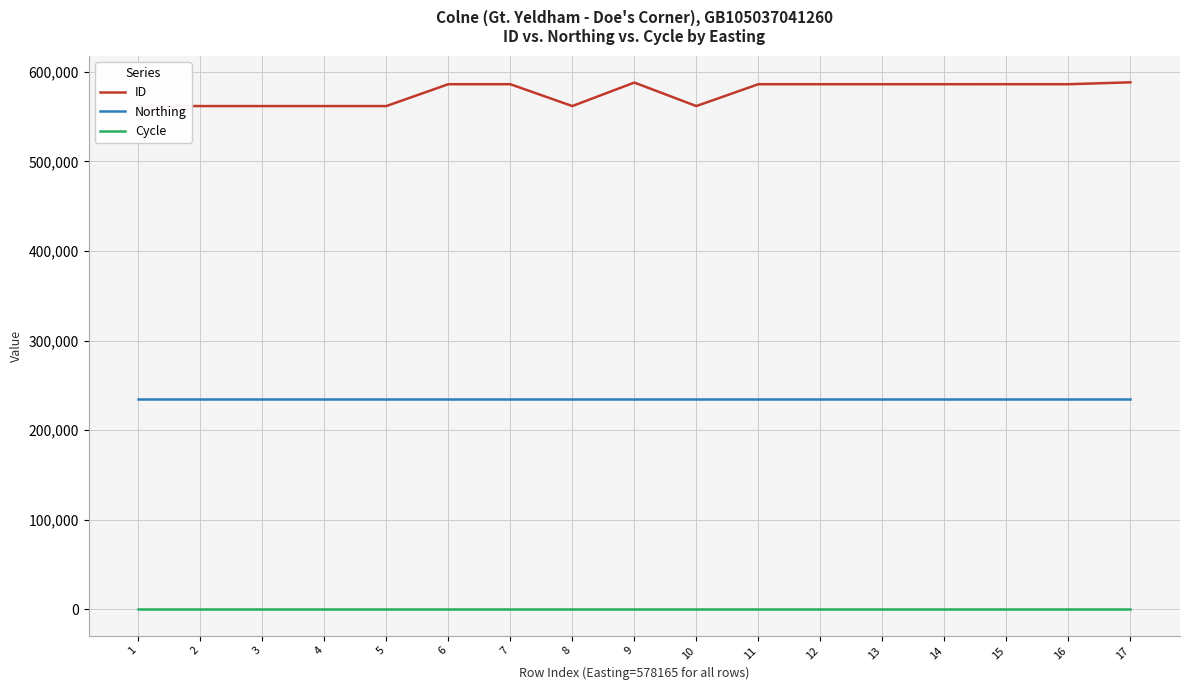

Which series has the largest range (max minus min)?

ID